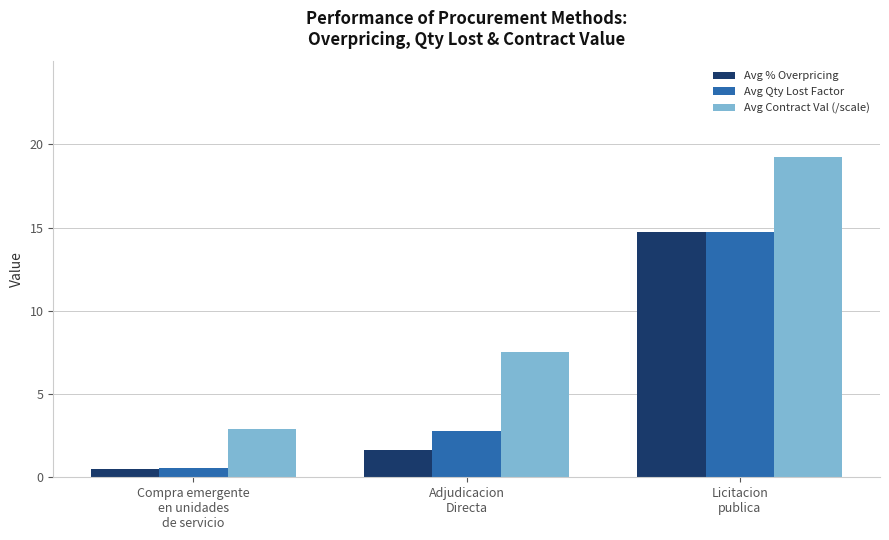

Is the value of Avg % Overpricing at Adjudicacion
Directa greater than the value of Avg Contract Val (/scale) at Licitacion
publica?

No